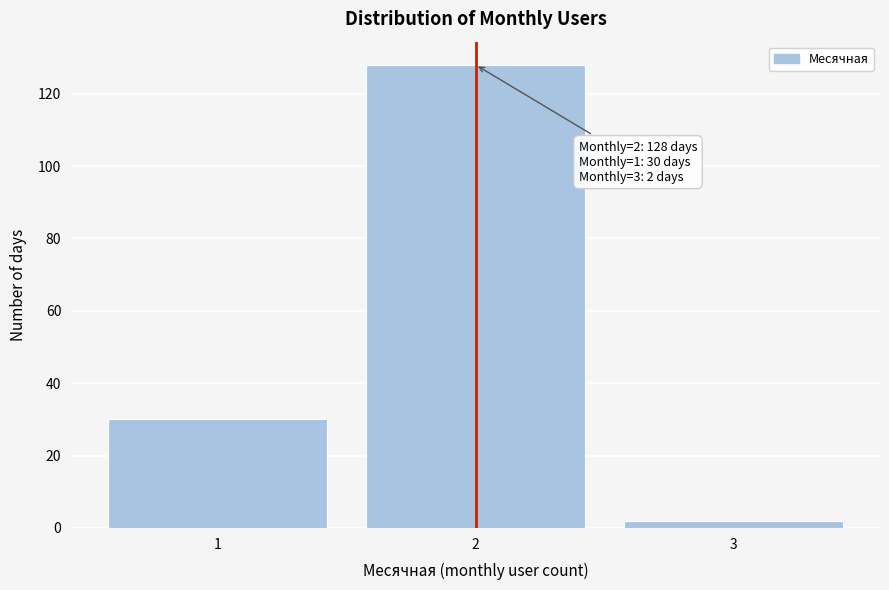

Which range on the x-axis has the tallest bar?

1.5 to 2.5